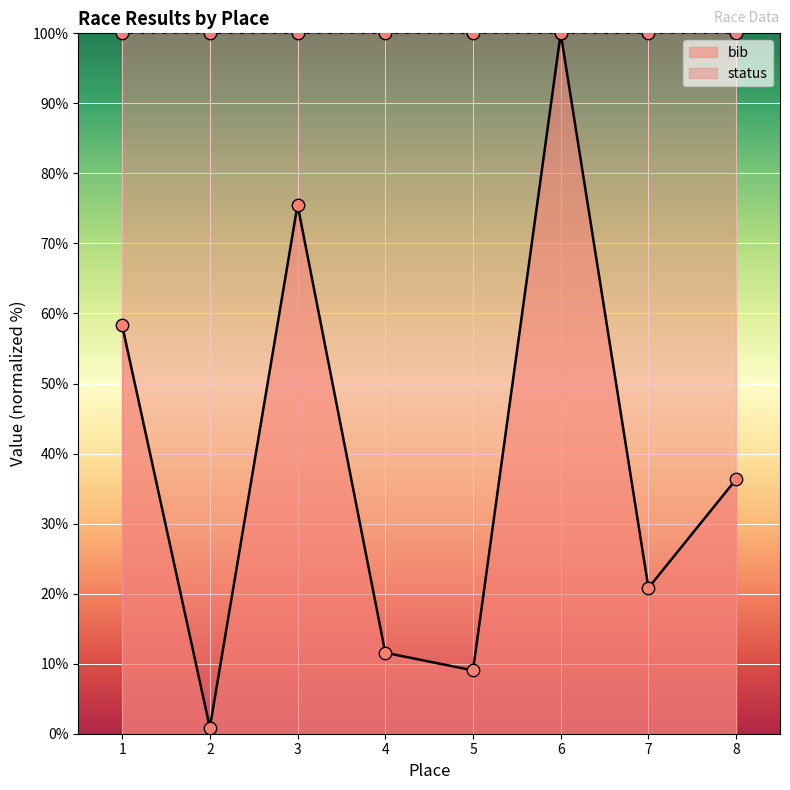

What is the change in value from 4 to 8?

+24.8